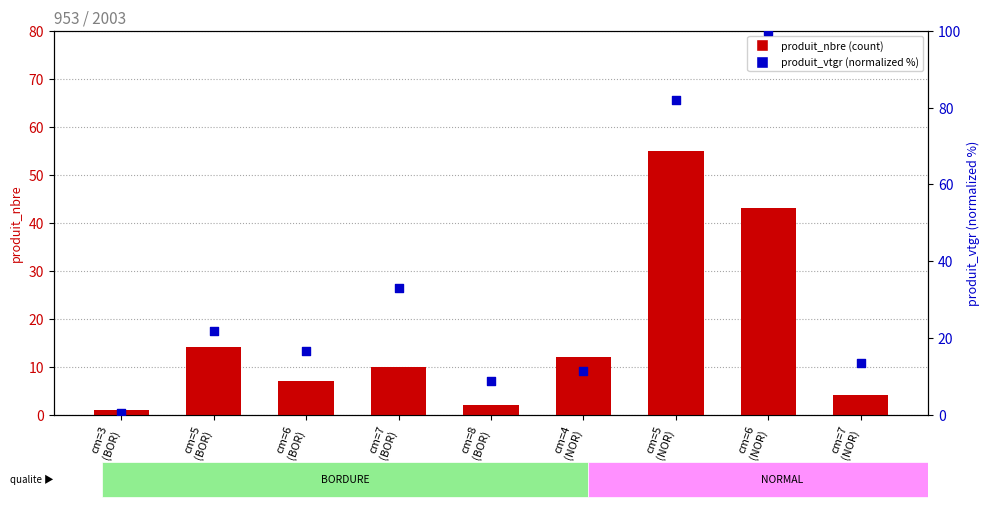

At how many categories does at least one series exceed 40?

2